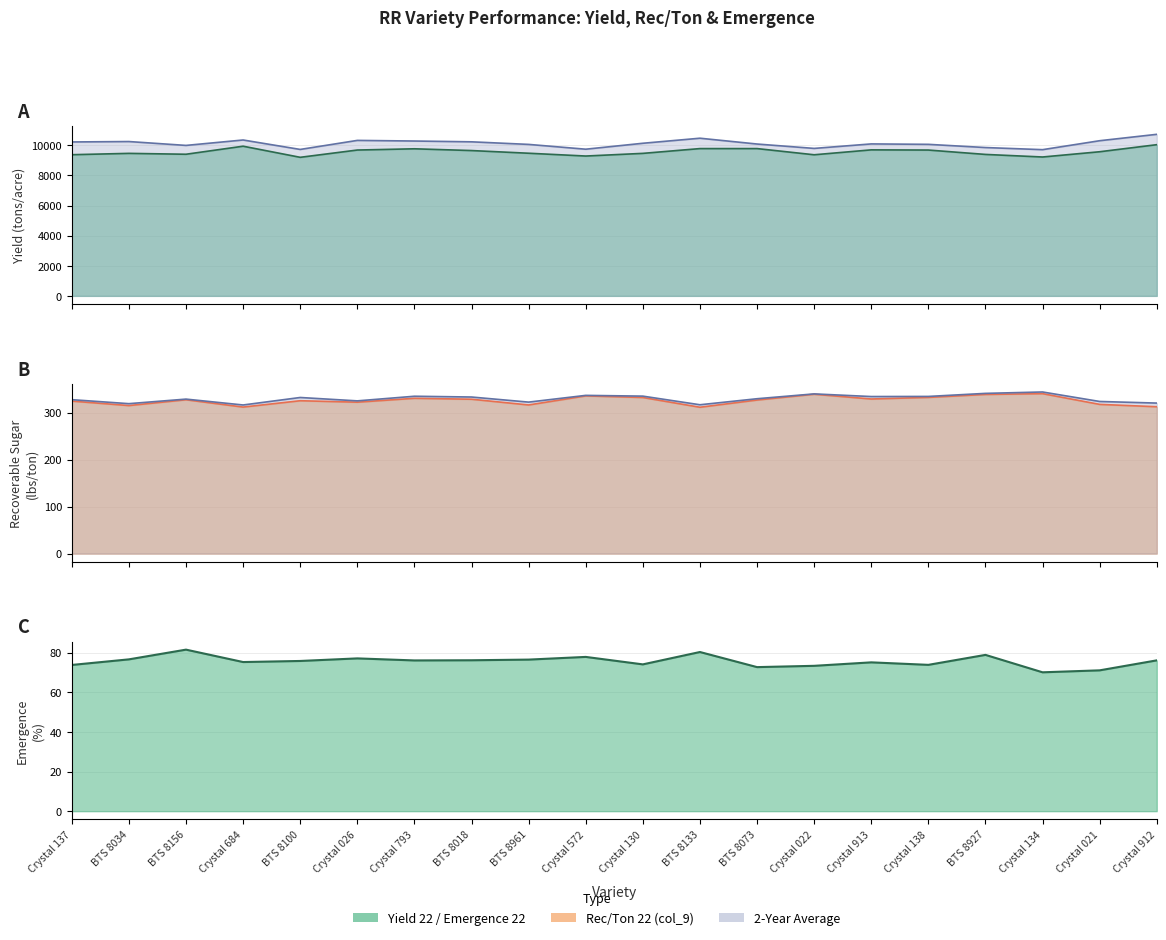

How many values in the Emergence (col_18) series exceed 76?

10